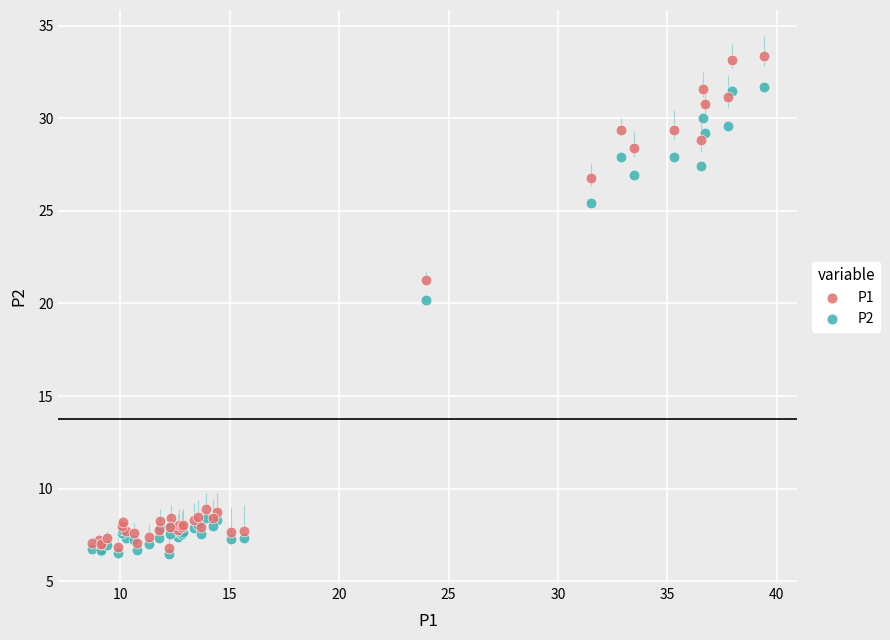

Which series contains the highest Y value?

P1